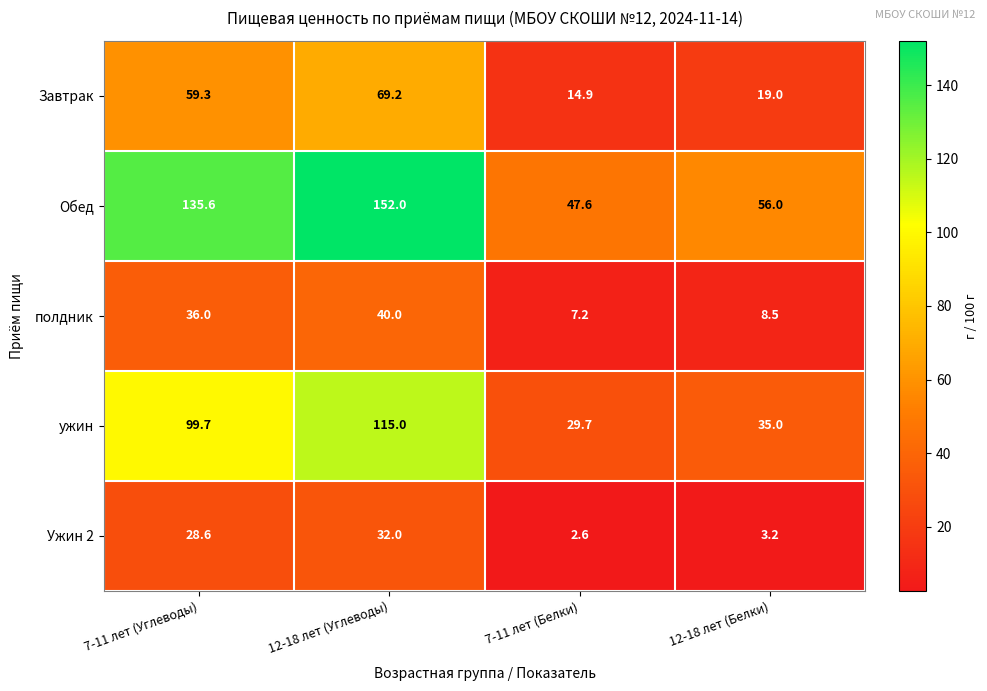

Rank the series by their maximum value, from highest to lowest.

Обед, ужин, Завтрак, полдник, Ужин 2